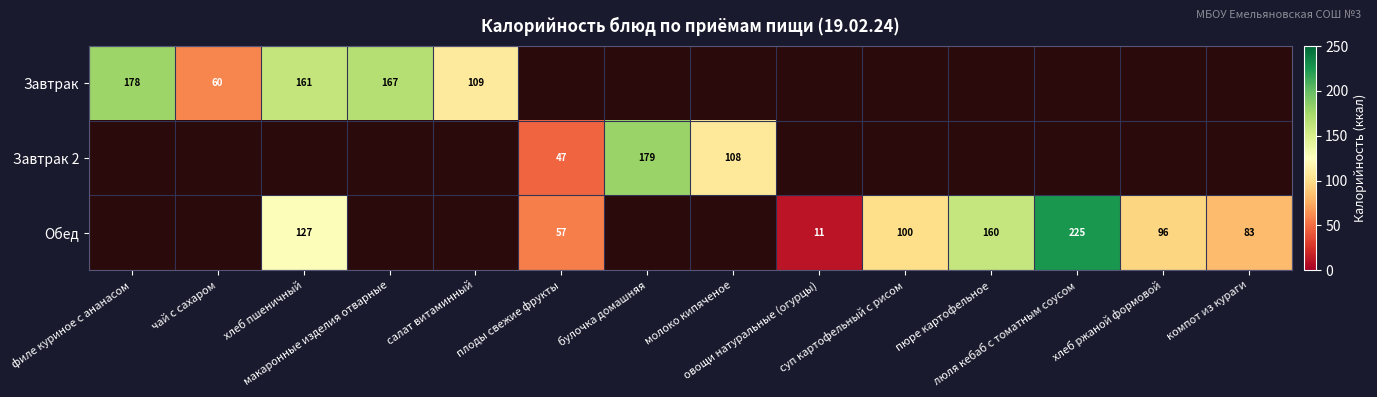

What is the highest value of the Обед series?

225.0